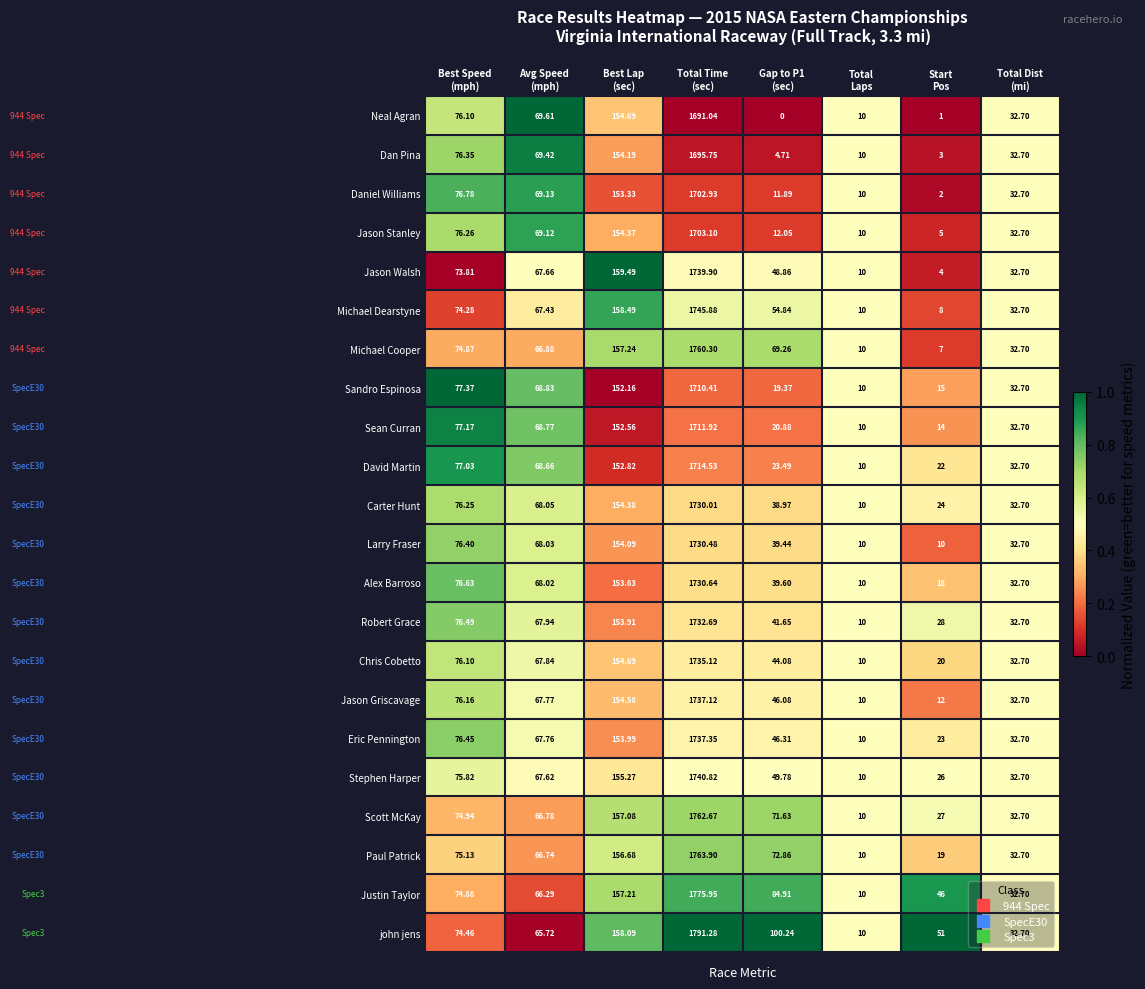

List the series in order of their peak value, lowest first.

Neal Agran, Dan Pina, Daniel Williams, Jason Stanley, Sandro Espinosa, Sean Curran, David Martin, Carter Hunt, Larry Fraser, Alex Barroso, Robert Grace, Chris Cobetto, Jason Griscavage, Eric Pennington, Jason Walsh, Stephen Harper, Michael Dearstyne, Michael Cooper, Scott McKay, Paul Patrick, Justin Taylor, john jens